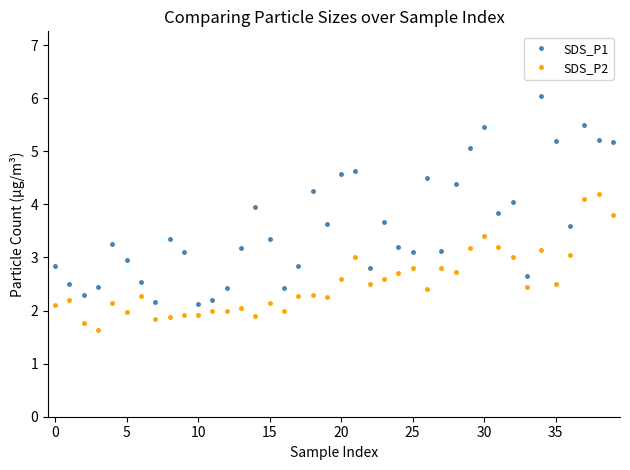

True or false: SDS_P1 and SDS_P2 intersect in this chart.

False